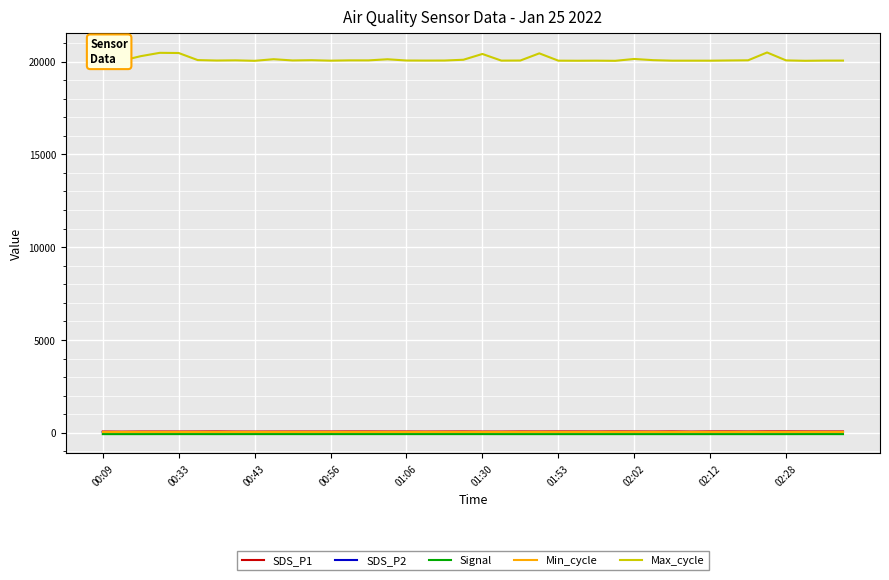

Which series has the largest range (max minus min)?

Max_cycle